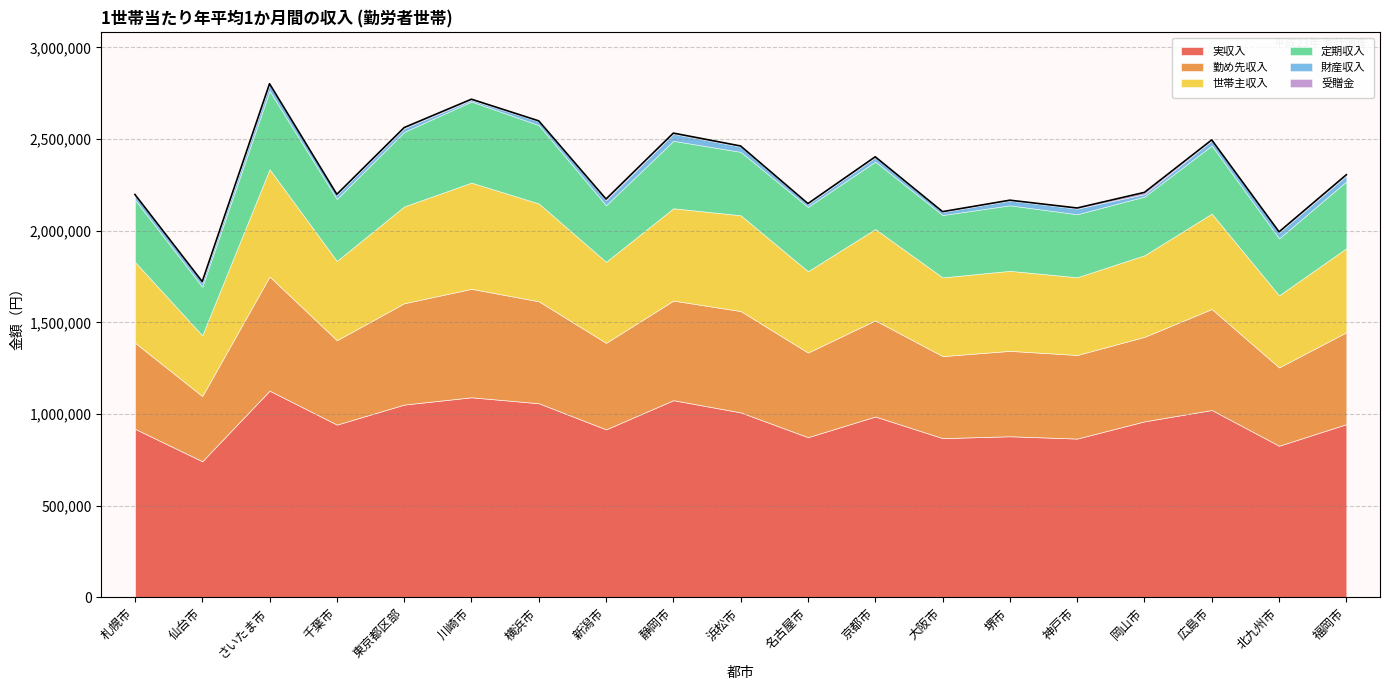

List the series in order of their peak value, highest first.

実収入, 勤め先収入, 世帯主収入, 定期収入, 財産収入, 受贈金